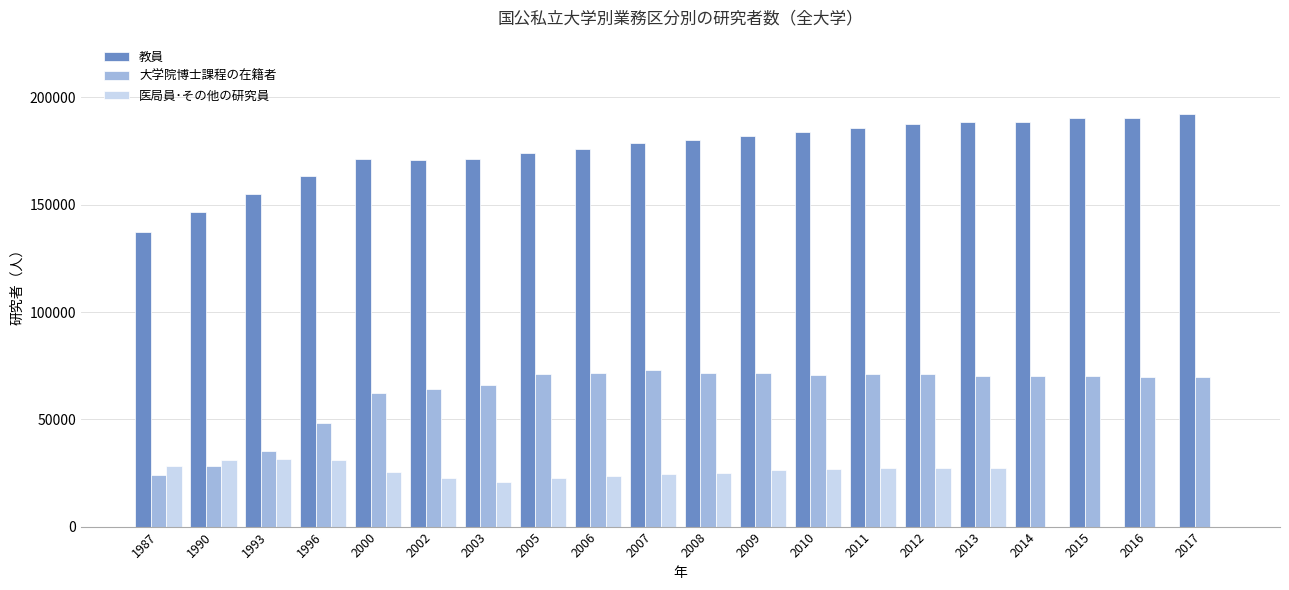

Count the number of categories in the chart.

20